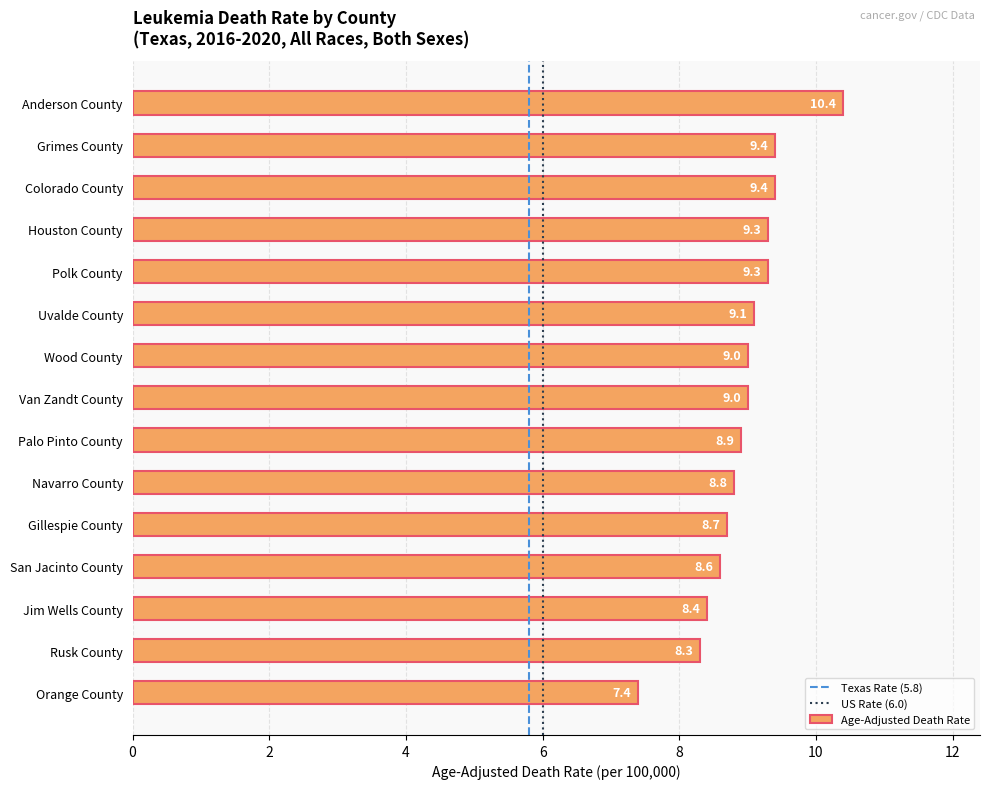

What position from the top is Gillespie County?

11